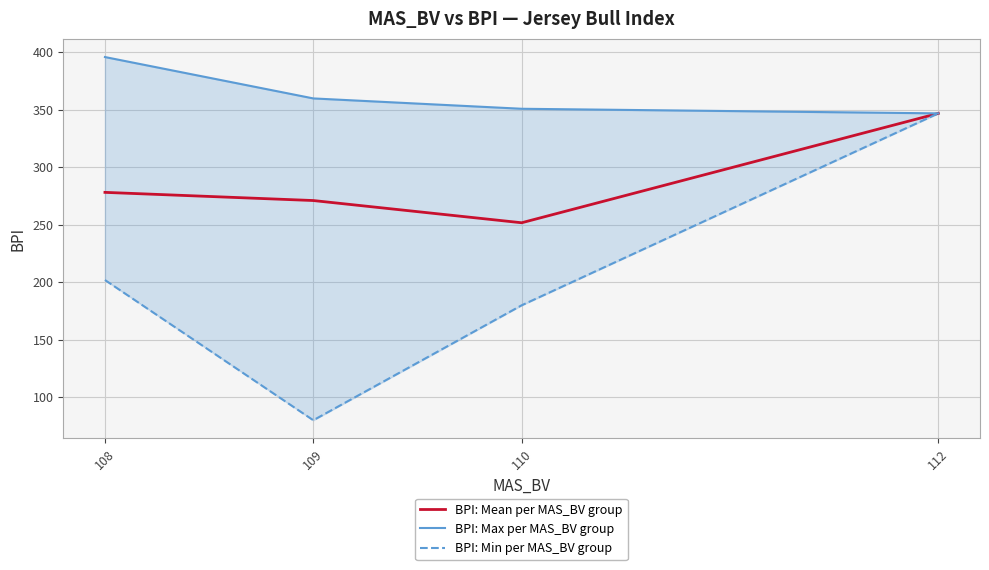

How many data points does each series have?

4